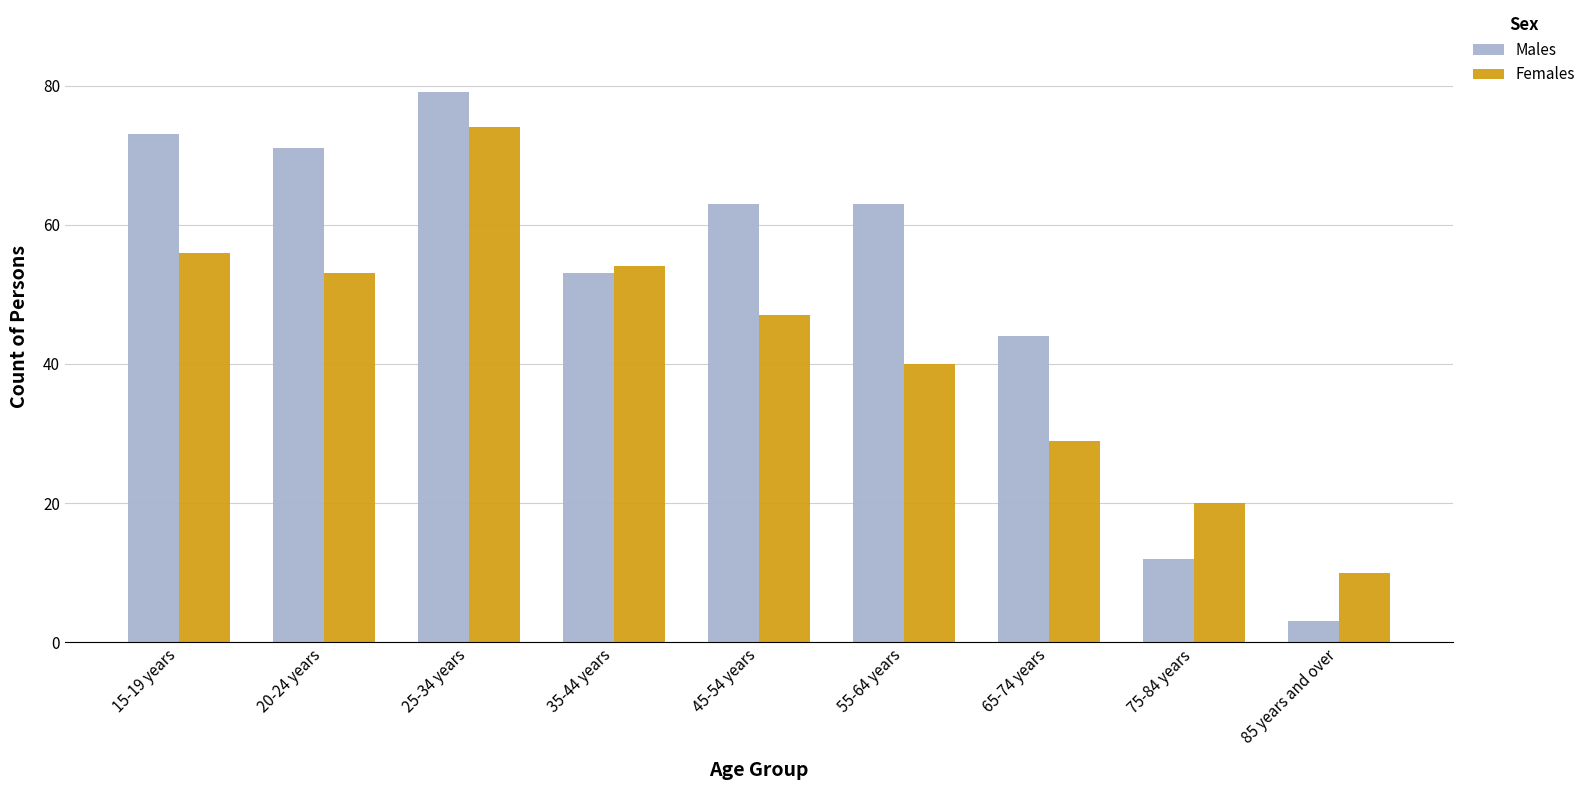

What position from the right is 85 years and over?

1